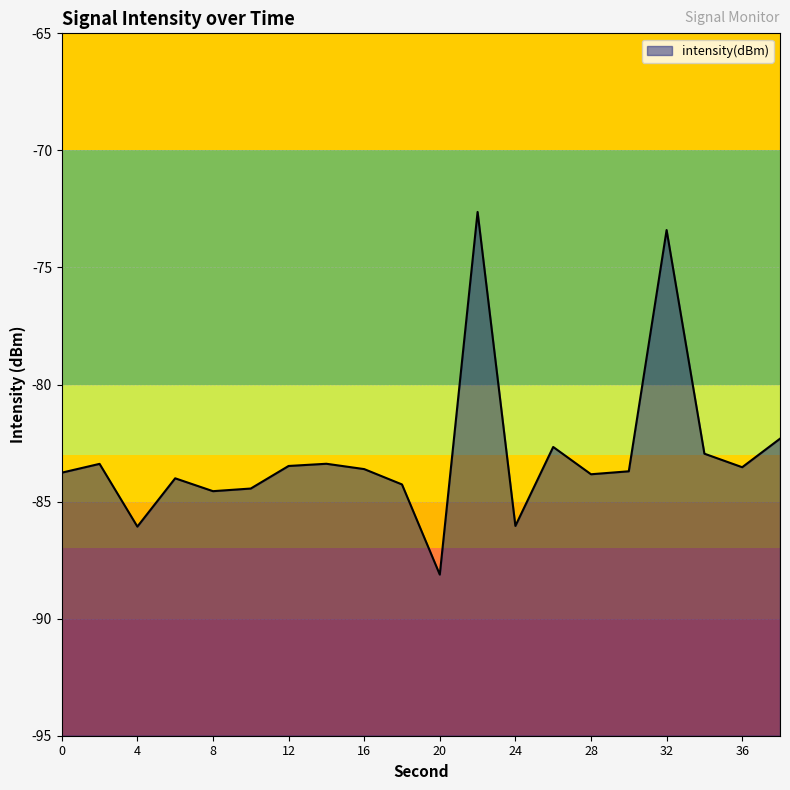

What is the approximate value at 34?

-83.0